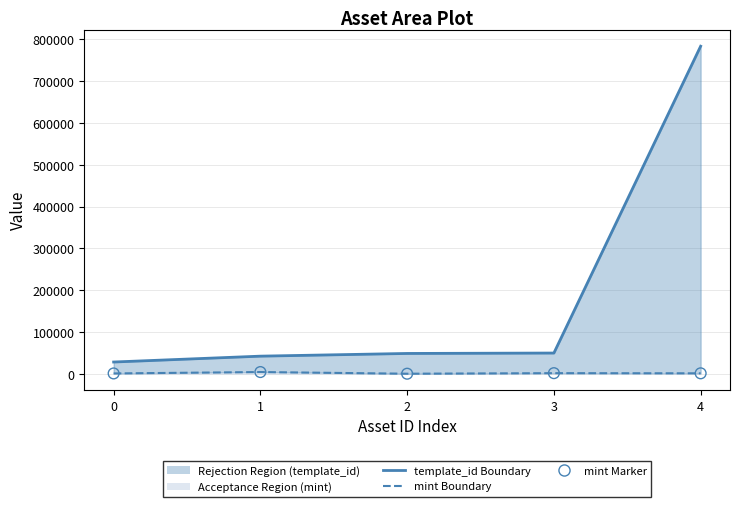

Is the value of template_id boundary at 4 greater than the value of mint marker at 0?

Yes